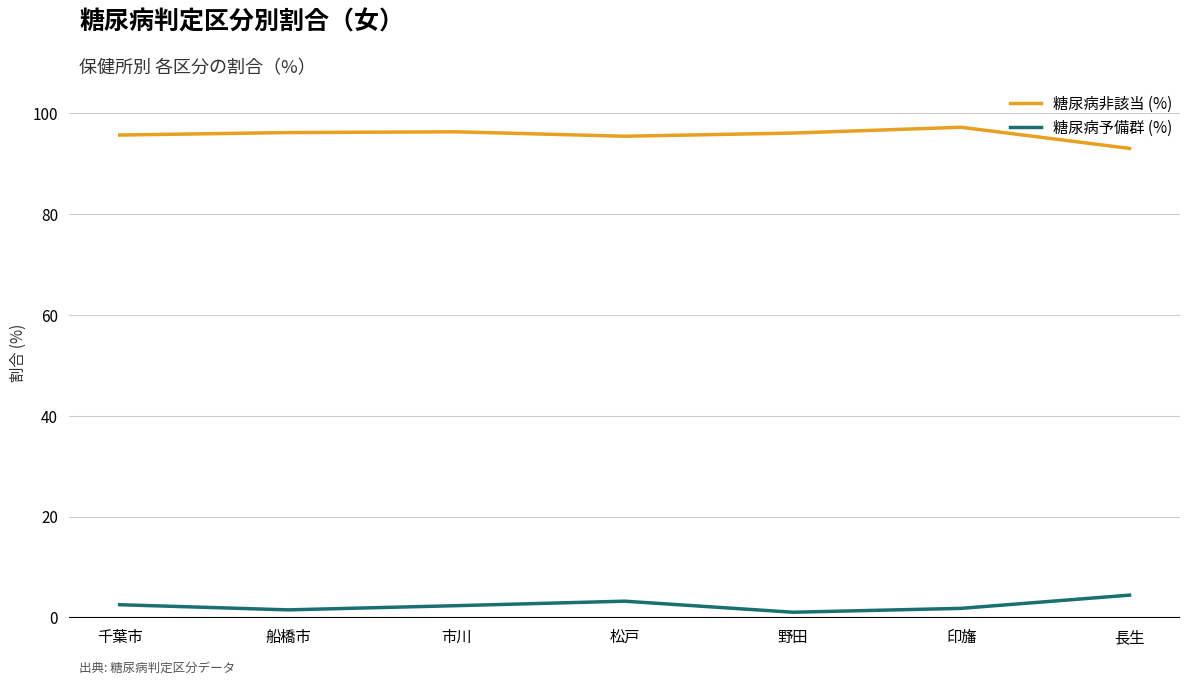

At 松戸, list the series in order from smallest to largest.

糖尿病予備群 (%), 糖尿病非該当 (%)